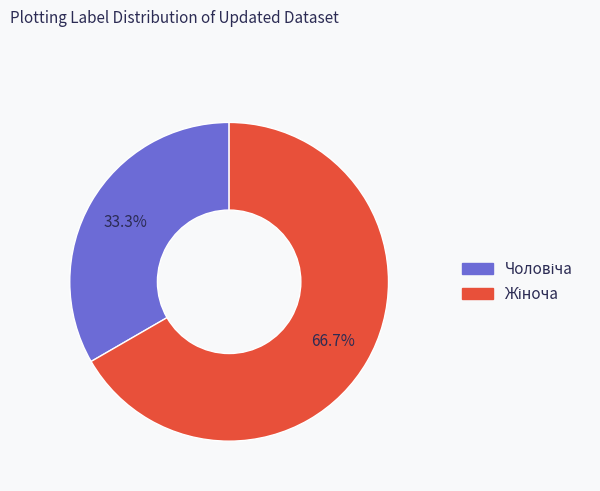

Is there a majority slice in this chart?

Yes